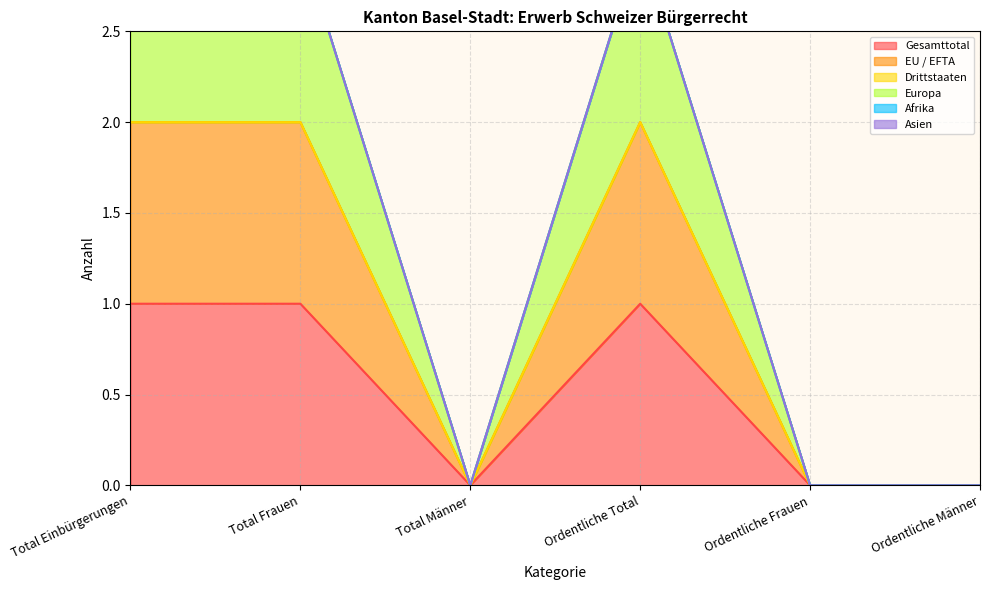

What is the average value of the EU / EFTA series?

1